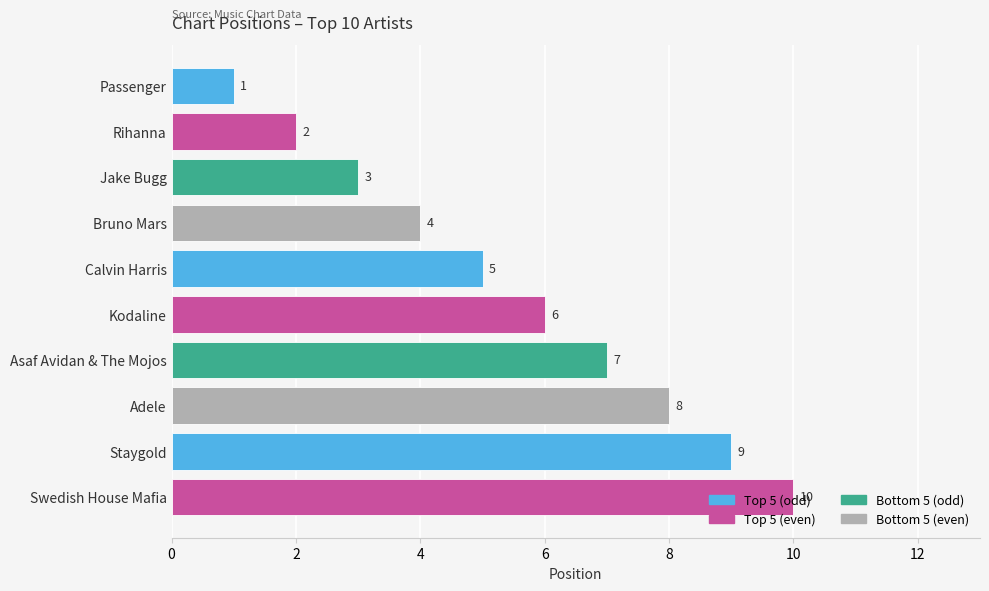

True or false: the data shows 5 at Calvin Harris.

True